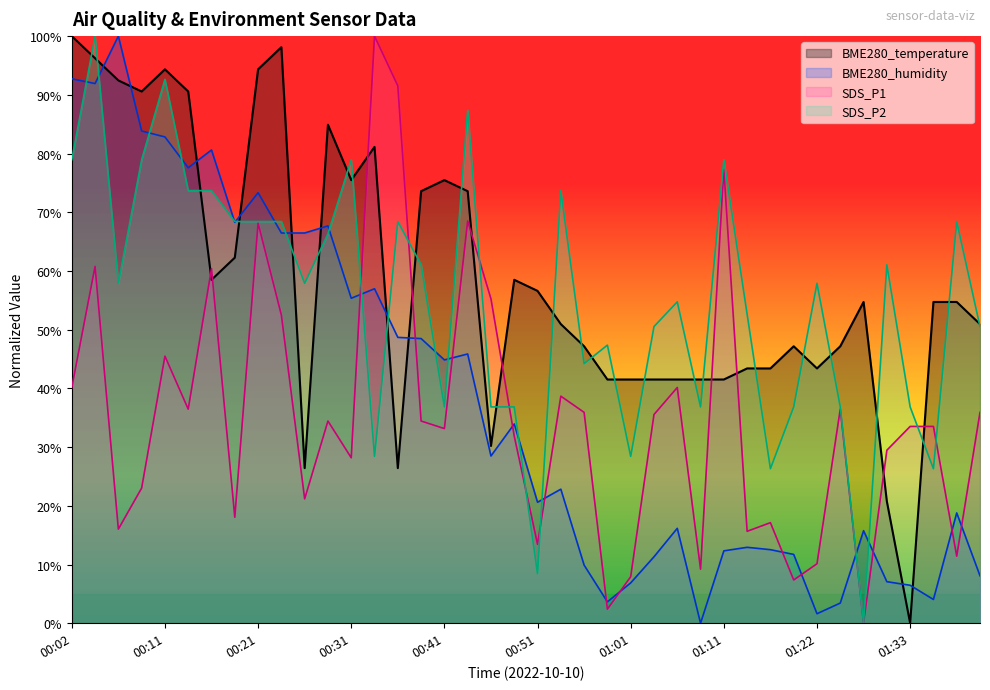

True or false: SDS_P1 has a value of 30.0 at 00:33.

False